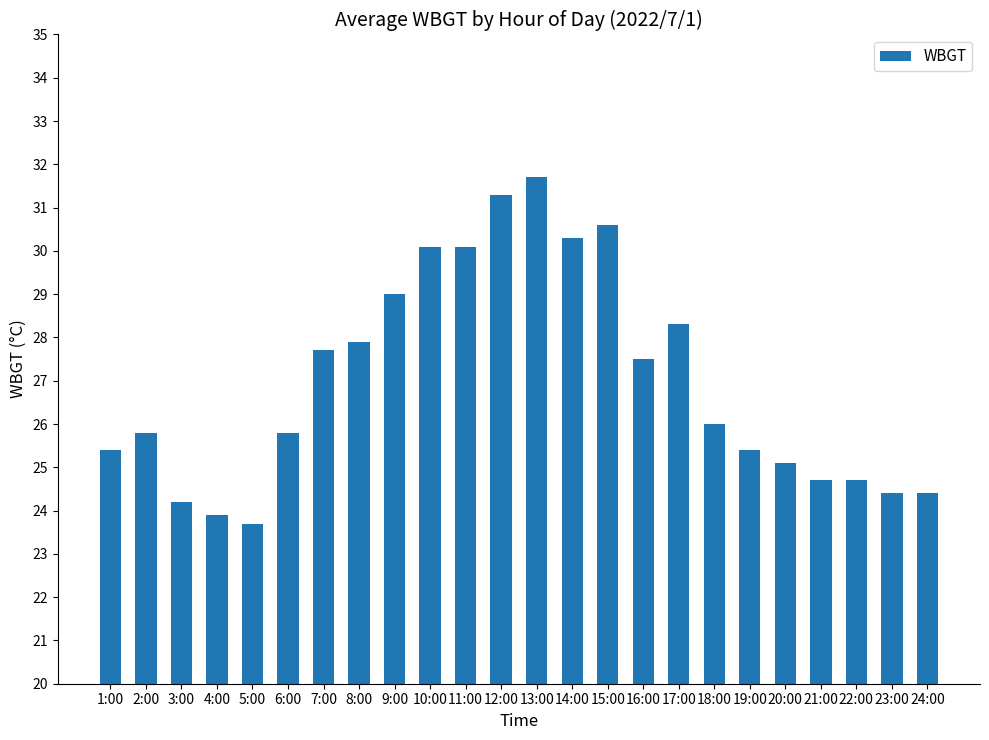

What is the sum of the values at 10:00 and 4:00?

54.0